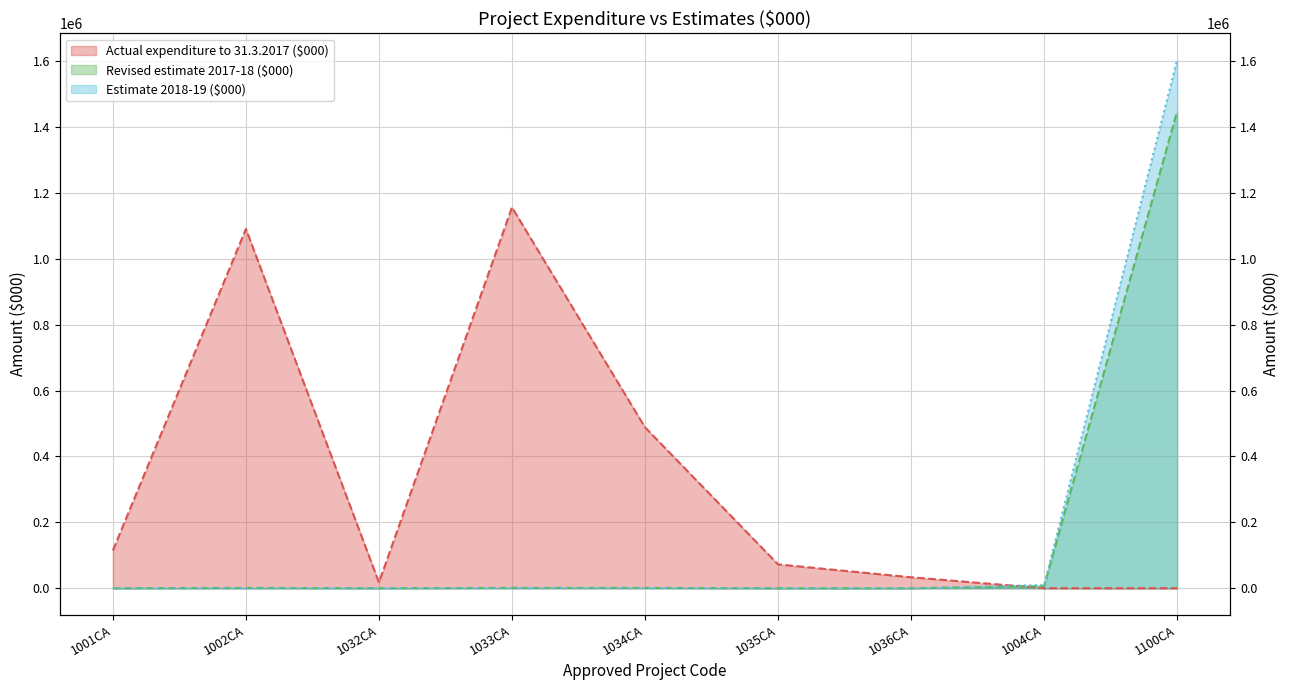

In Actual expenditure to 31.3.2017 ($000), how many points are lower than both neighbors (excluding endpoints)?

1